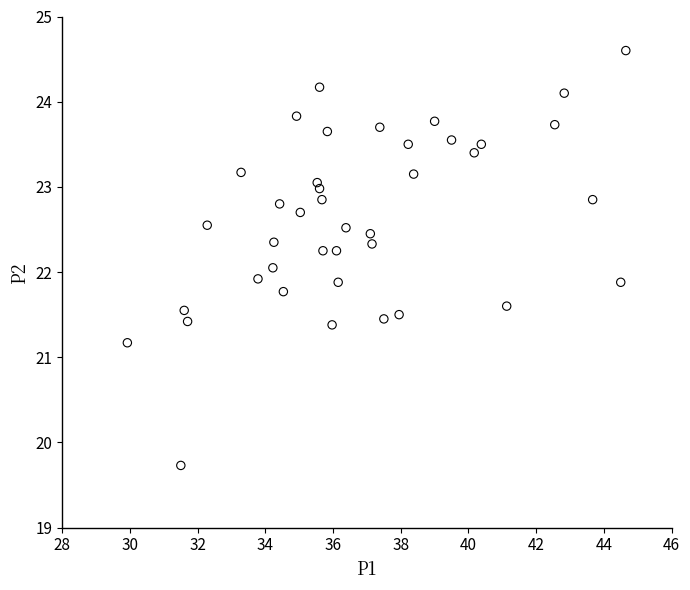

What is the range of Y values (max minus min)?

4.9